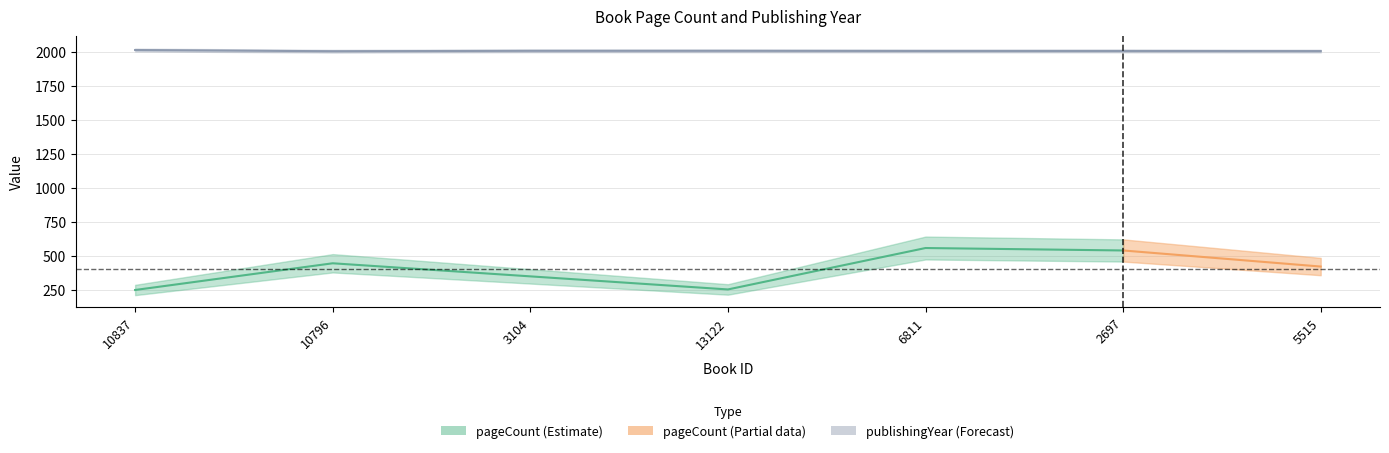

Reading left to right, extract all data points from this chart.

2013	2004	2007	2007	2006	2006	2005